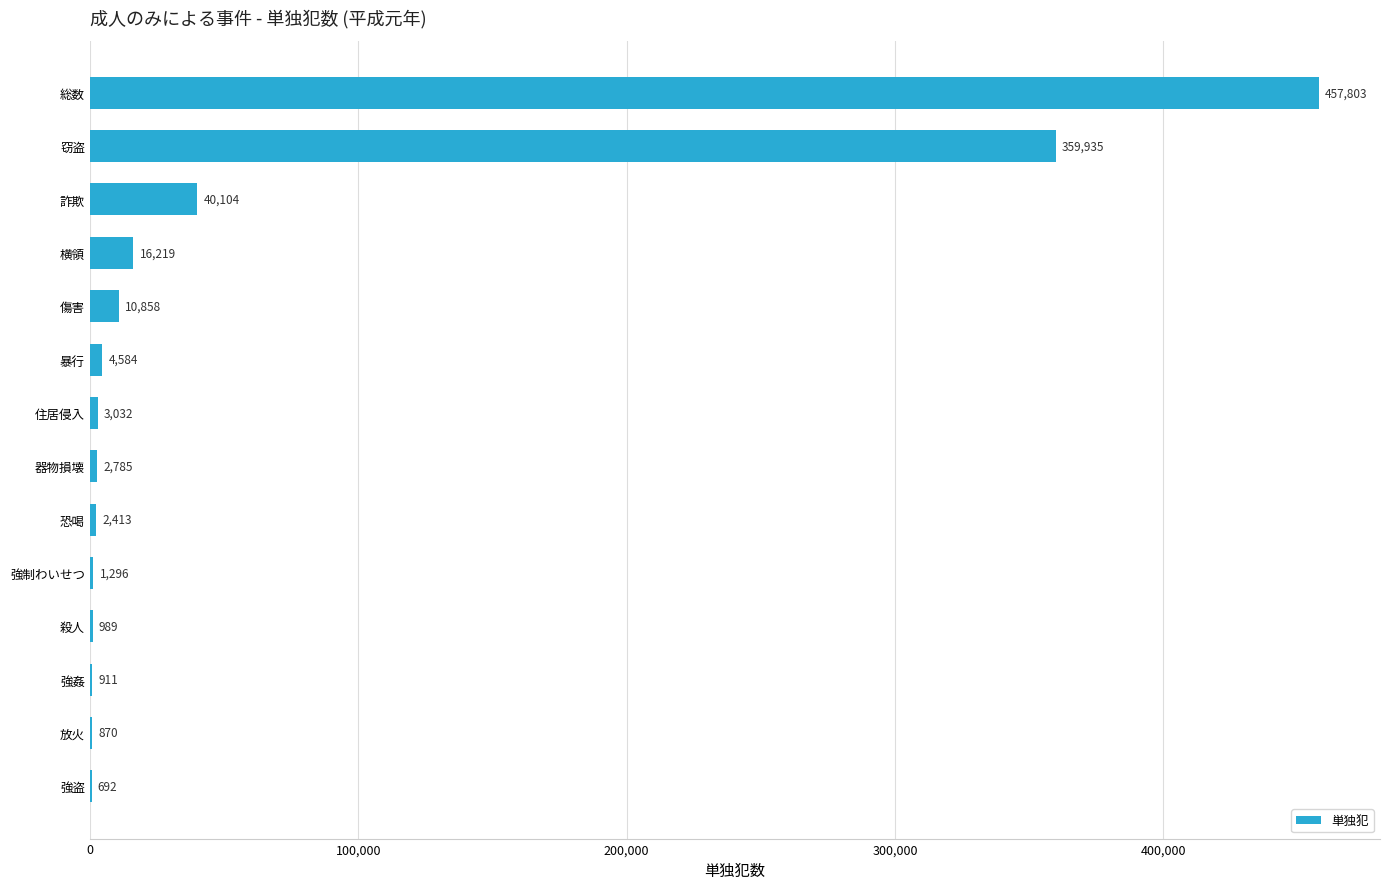

What is the greatest value displayed?

457803